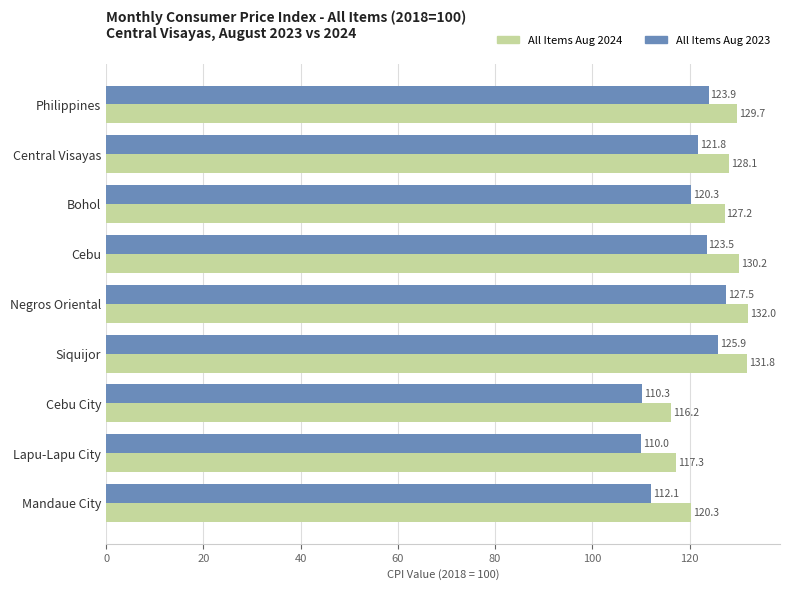

Read the All Items Aug 2023 value at Lapu-Lapu City.

110.0